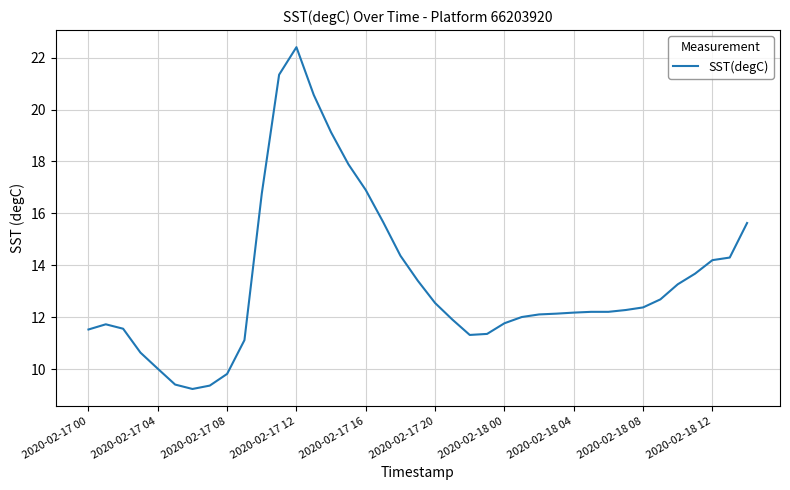

What is the maximum value shown in the chart?

22.4